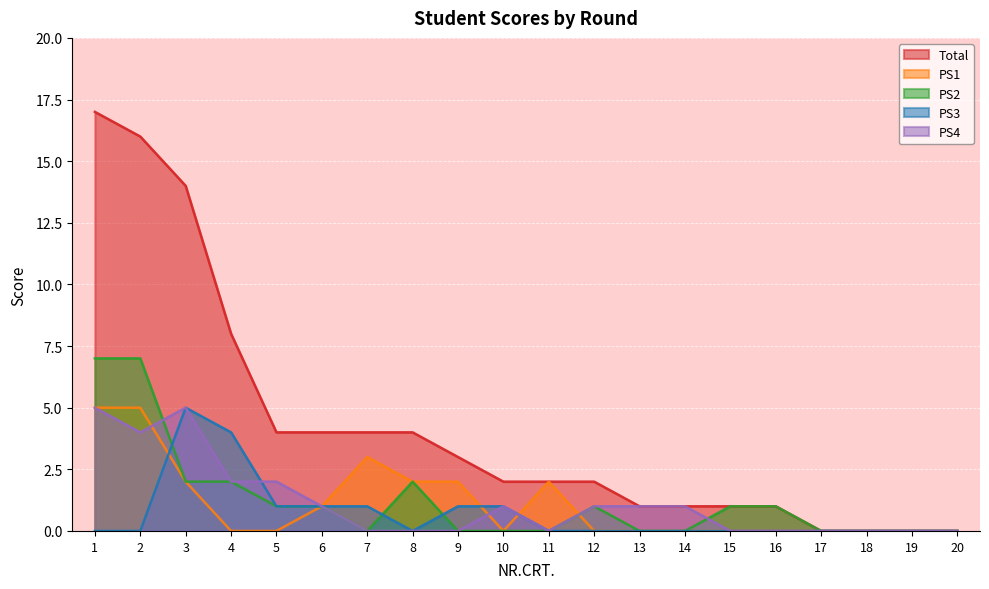

Rank the categories by PS2 value from lowest to highest.

7, 9, 10, 11, 13, 14, 17, 18, 19, 20, 5, 6, 12, 15, 16, 3, 4, 8, 1, 2